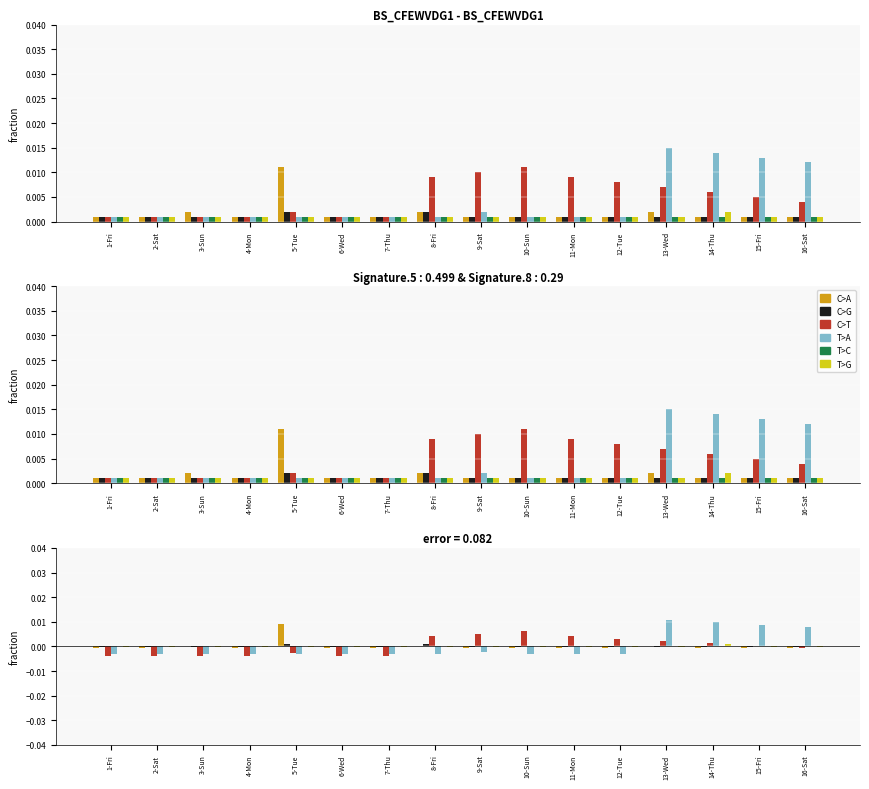

Which has a higher value, 7-Thu or 16-Sat?

7-Thu